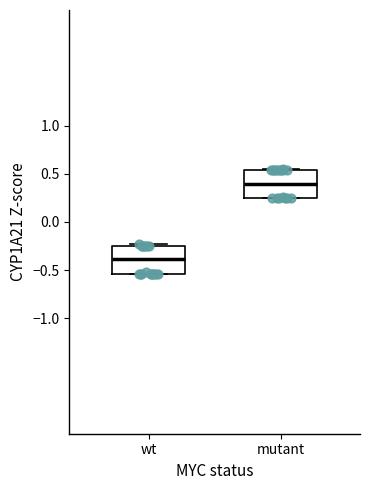

Reading left to right, transcribe this box plot: for each box, give where its median line is, the range the box spans, and where its two whiskers end, as read against the y-axis. The values are not printed on the chart, so give them approximately, as read against the axis.

wt: median -0.40, box -0.55 to -0.25, whiskers -0.55 to -0.25 (just above the box's upper edge)
mutant: median 0.40, box 0.25 to 0.55, whiskers 0.25 to 0.55 (just above the box's upper edge)